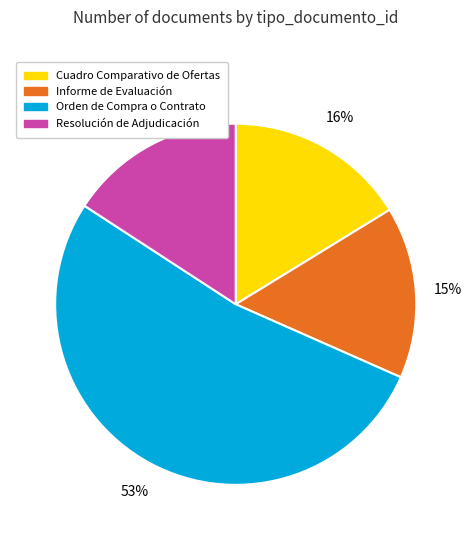

To the nearest percent, what is the average slice percentage?

25%